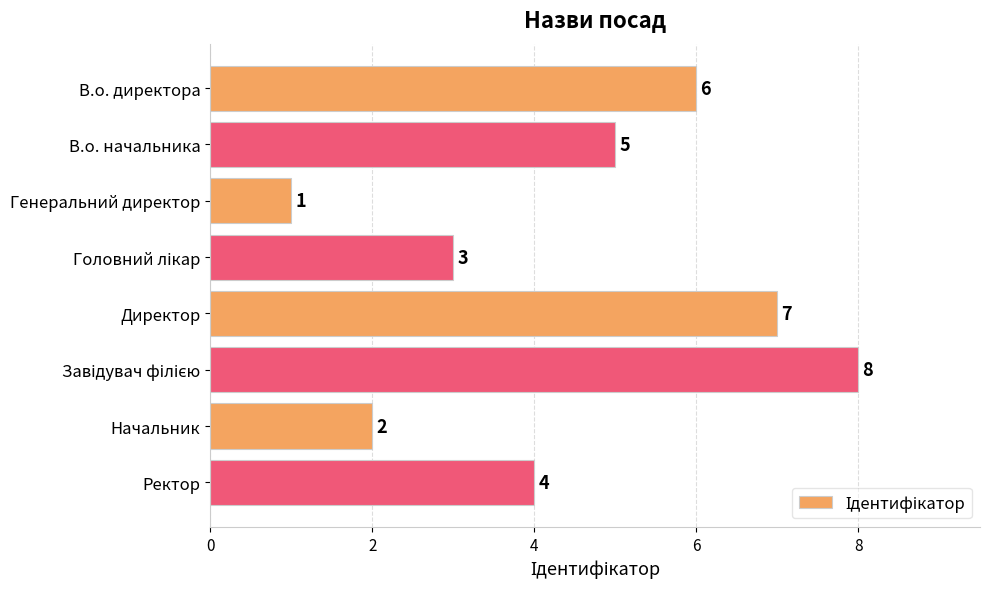

How many values are between 3 and 7?

5